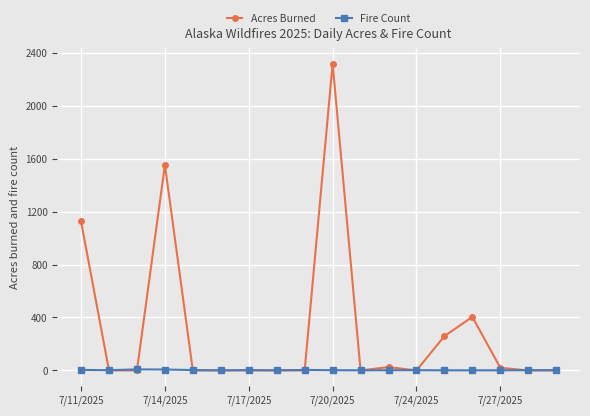

At how many categories does at least one series exceed 788?

3